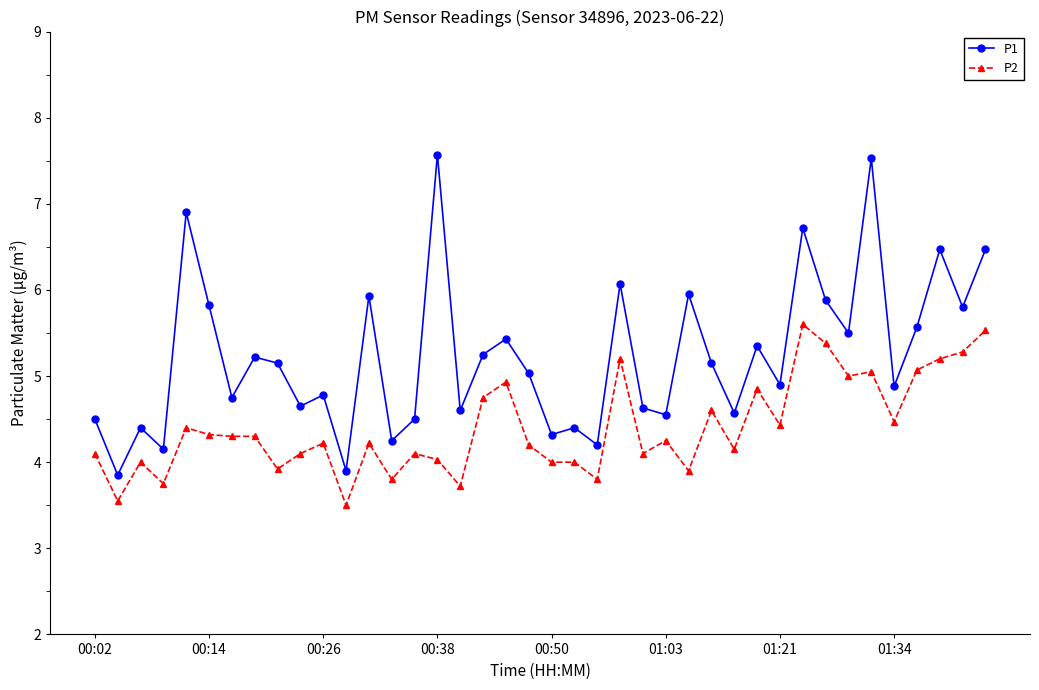

True or false: P2 and P1 cross at least once.

False